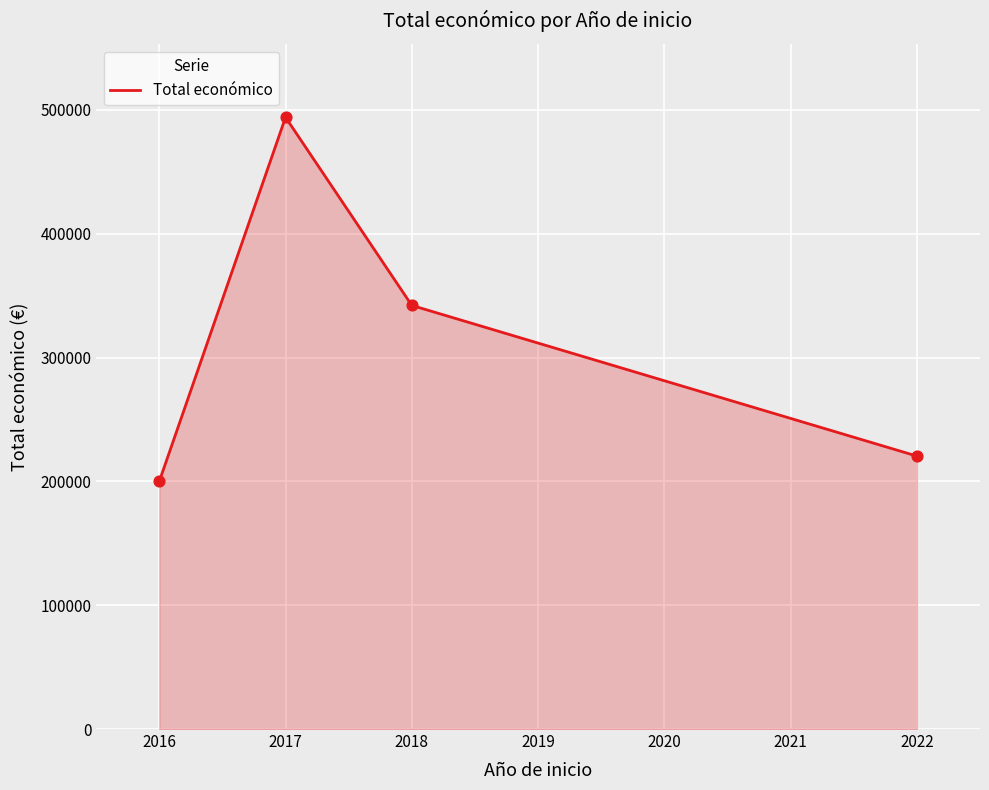

What is the highest value of the Total económico series?

492902.7